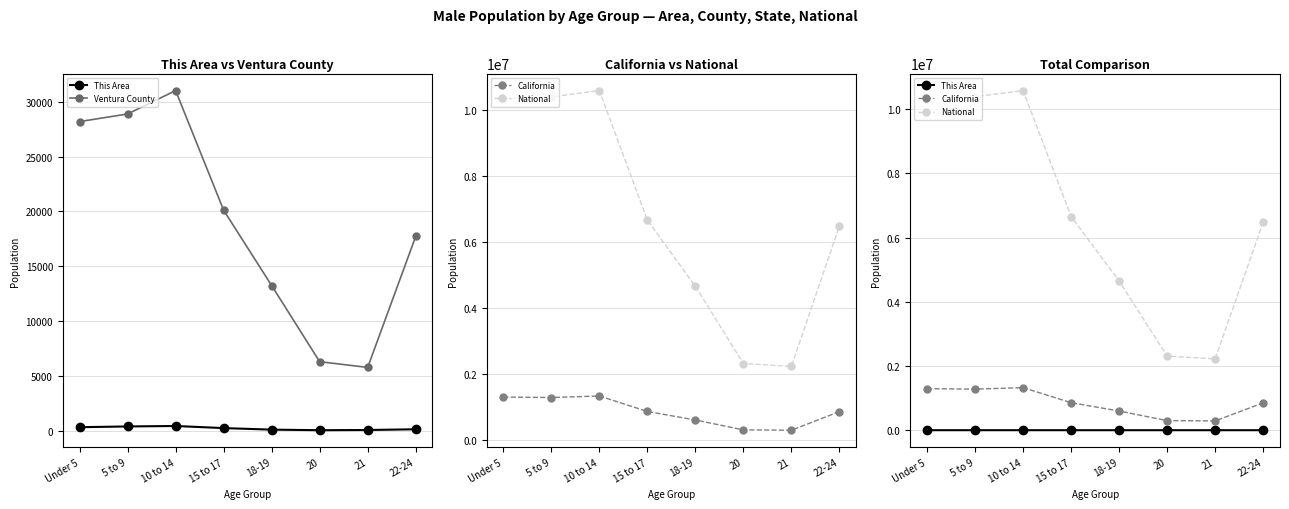

Which label corresponds to the smallest value in the chart?

20